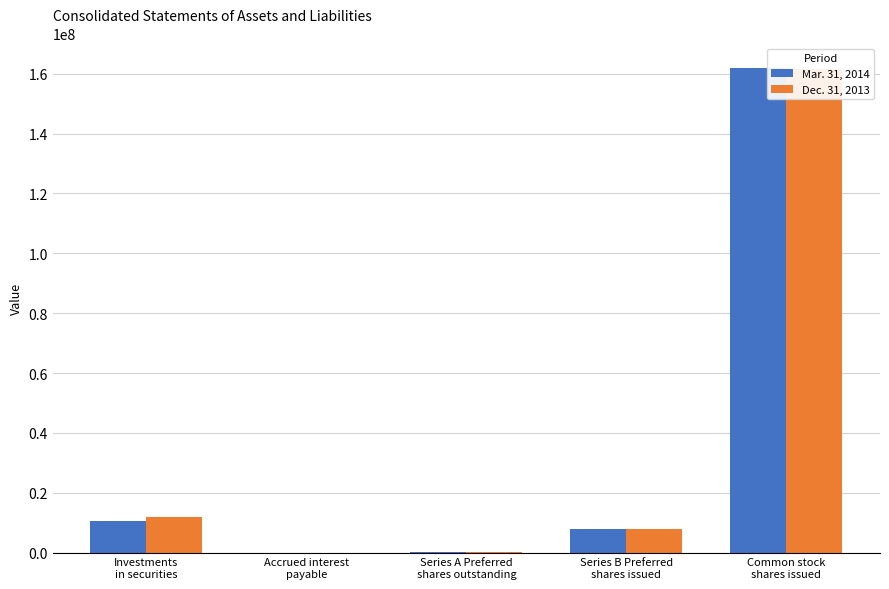

Reading left to right, extract all data points from this chart.

Mar. 31, 2014: Investments
in securities=10484331	Accrued interest
payable=3079	Series A Preferred
shares outstanding=75000	Series B Preferred
shares issued=8000000	Common stock
shares issued=162024461
Dec. 31, 2013: Investments
in securities=11835975	Accrued interest
payable=7204	Series A Preferred
shares outstanding=75000	Series B Preferred
shares issued=8000000	Common stock
shares issued=161650114